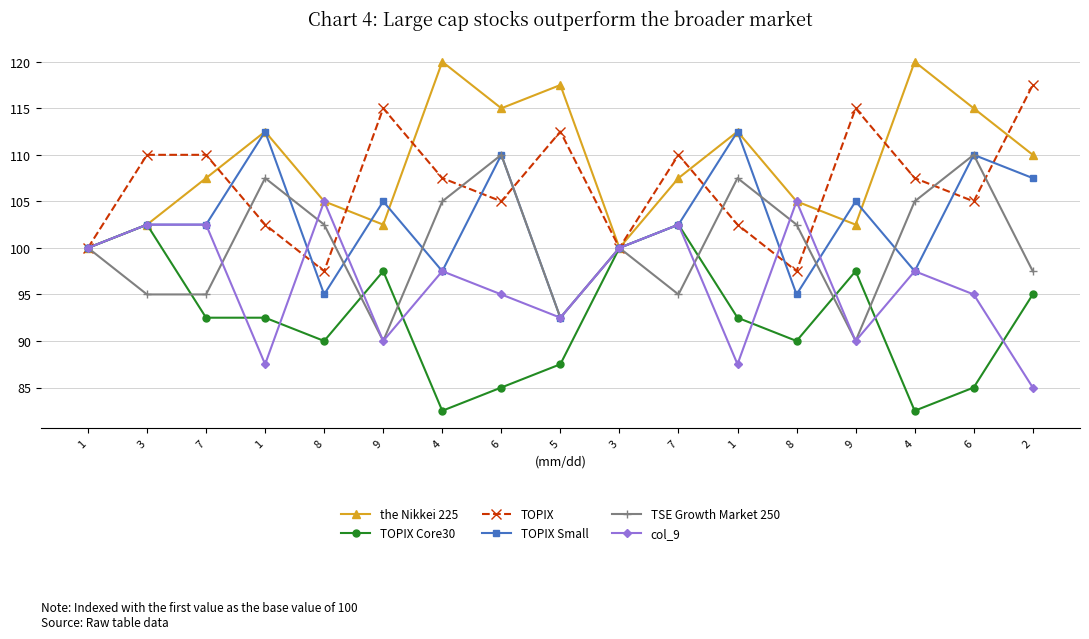

What is the minimum value for the Nikkei 225?

100.0